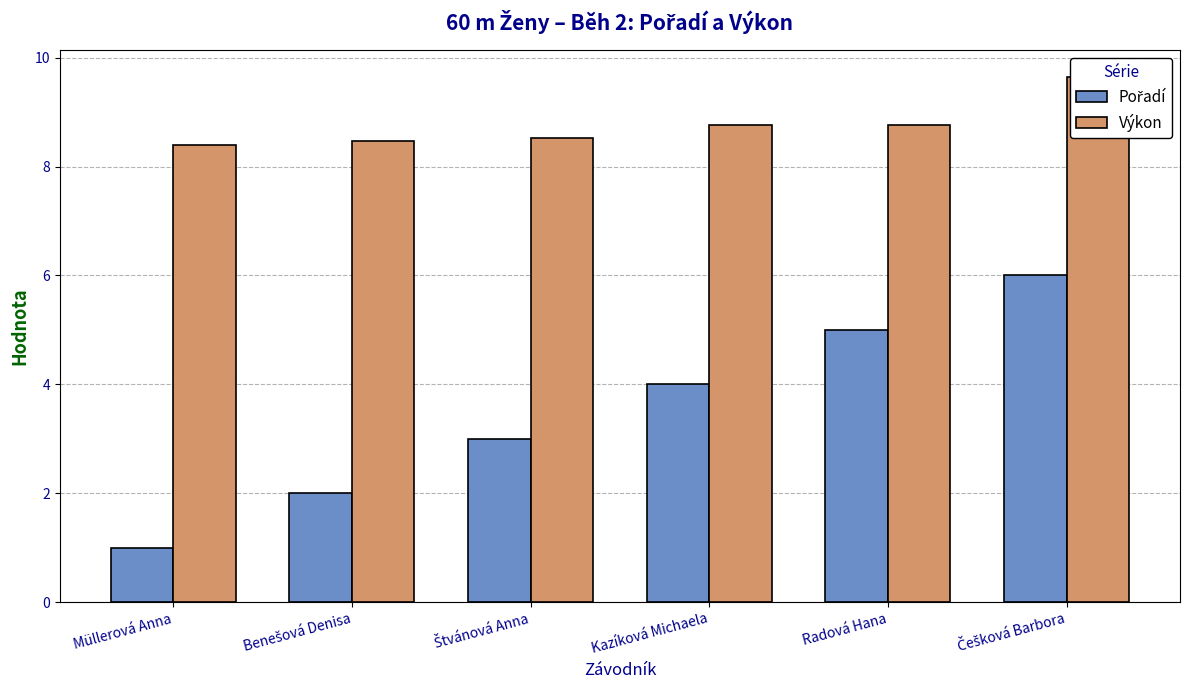

Rank the series by their average value, from lowest to highest.

Pořadí, Výkon